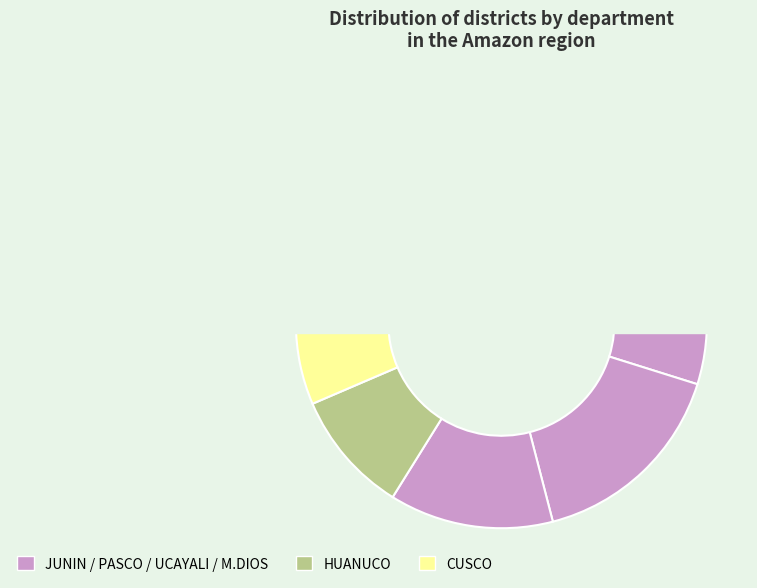

Is the sum of JUNIN and HUANUCO greater than half?

No